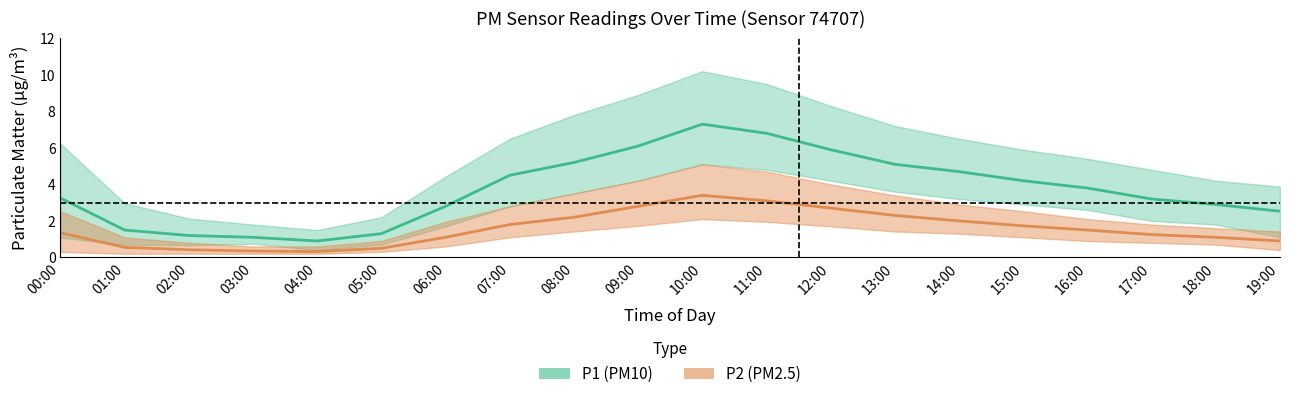

True or false: P2 and P1_lower cross at least once.

True